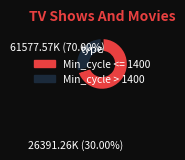

The Min_cycle > 1400 slice represents 23% of the pie. True or false?

False